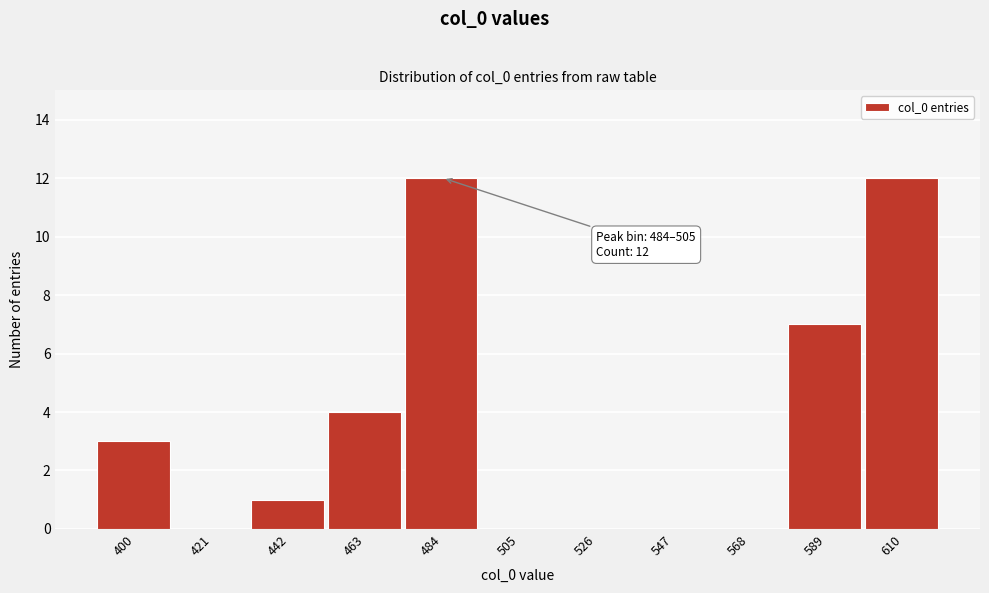

Reading left to right, extract all data points from this chart.

400=3	421=0	442=1	463=4	484=12	505=0	526=0	547=0	568=0	589=7	610=12